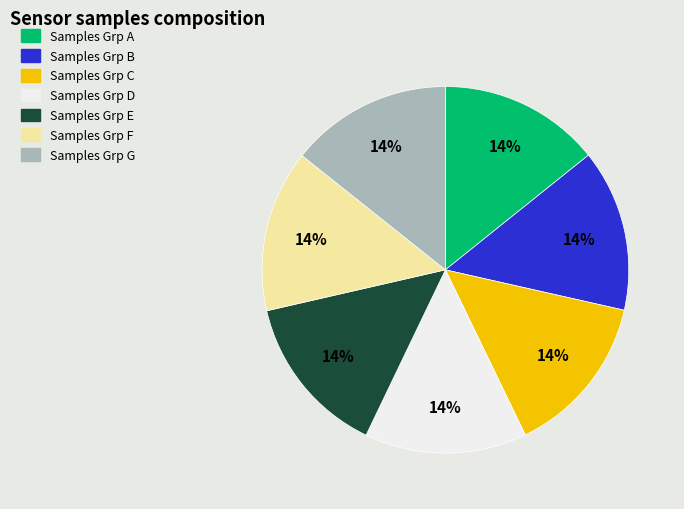

How many slices are in this pie chart?

7